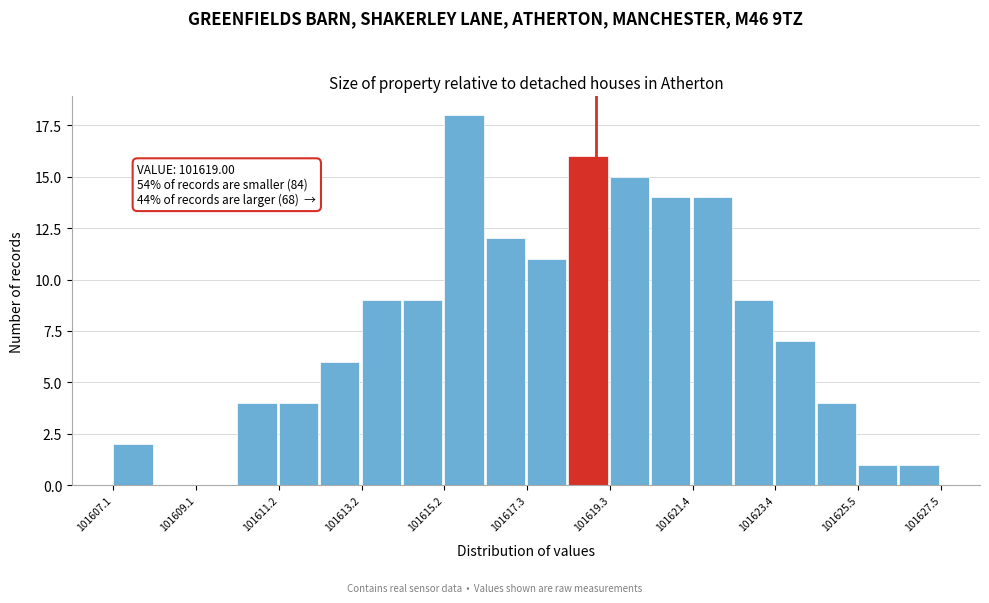

Read against the x-axis, roughly where is the centre of the tallest bar?

101615.5